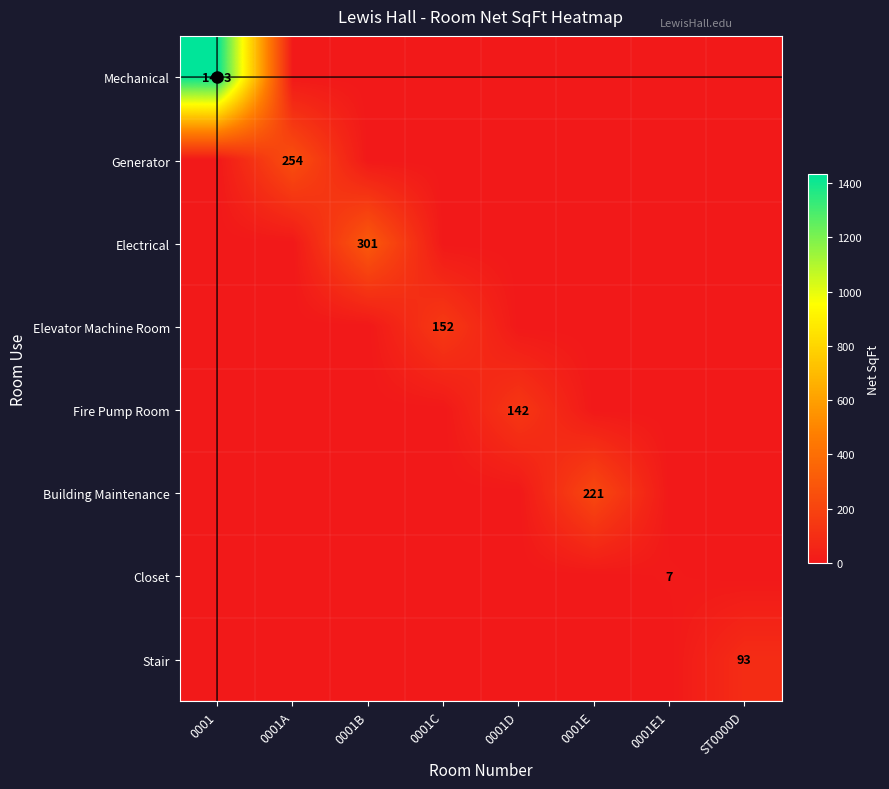

At which category is the sum across all series the highest?

0001